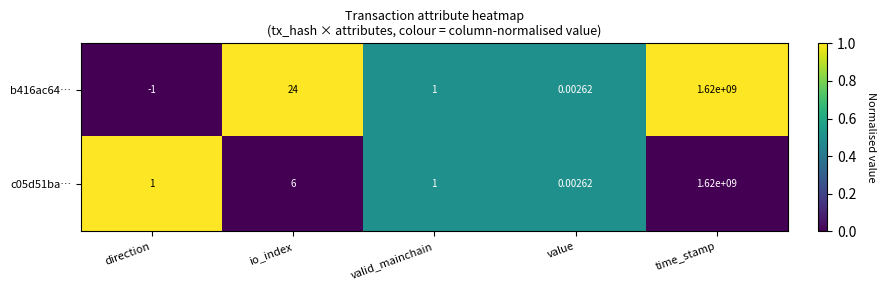

Where is b416ac64… nearest to the value 809999999?

io_index